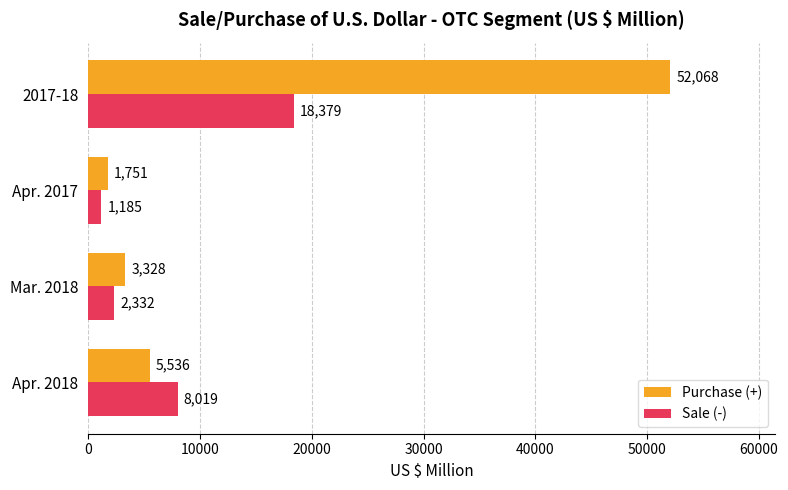

What is the total value across all series at Mar. 2018?

5660